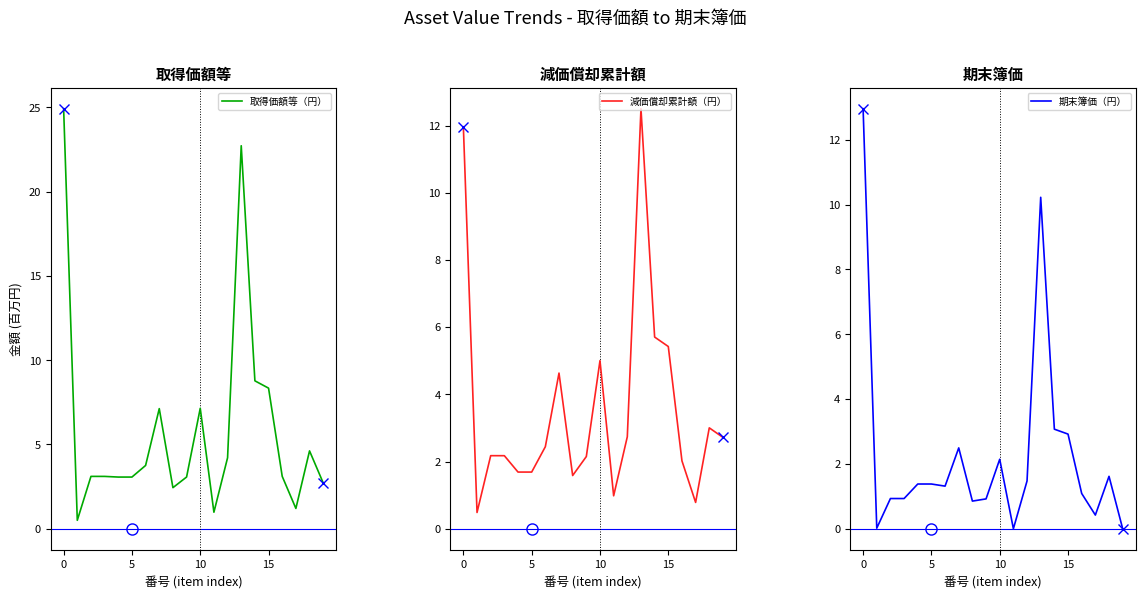

What are all the series names shown in the legend?

取得価額等（円）, 減価償却累計額（円）, 期末簿価（円）